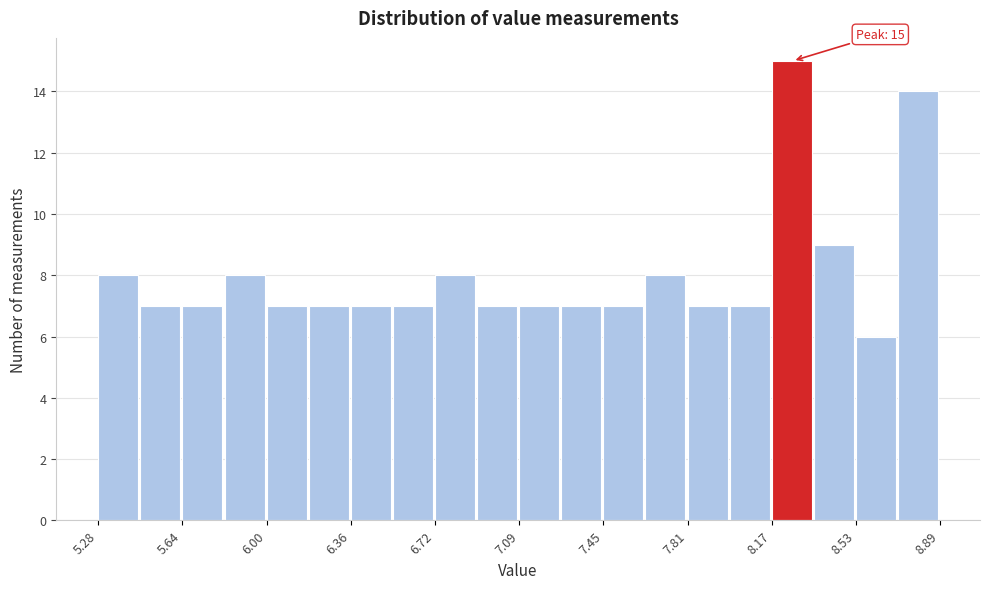

Read against the x-axis, roughly where is the centre of the tallest bar?

8.25